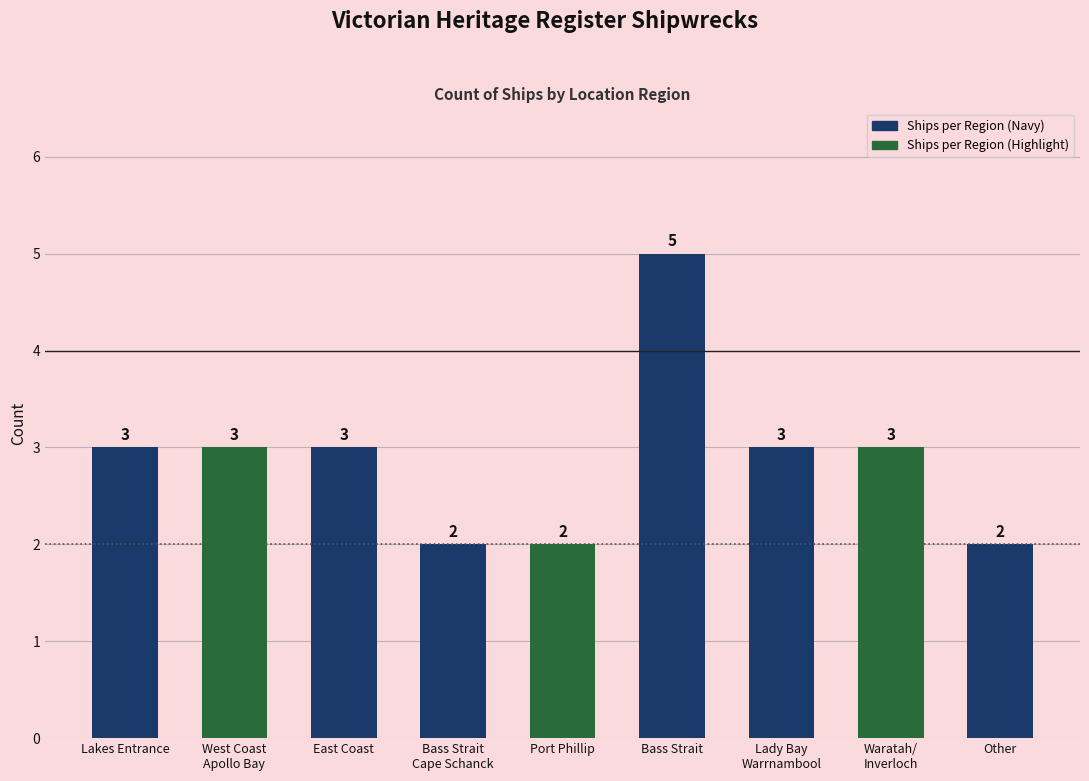

The value at Other is 1. True or false?

False